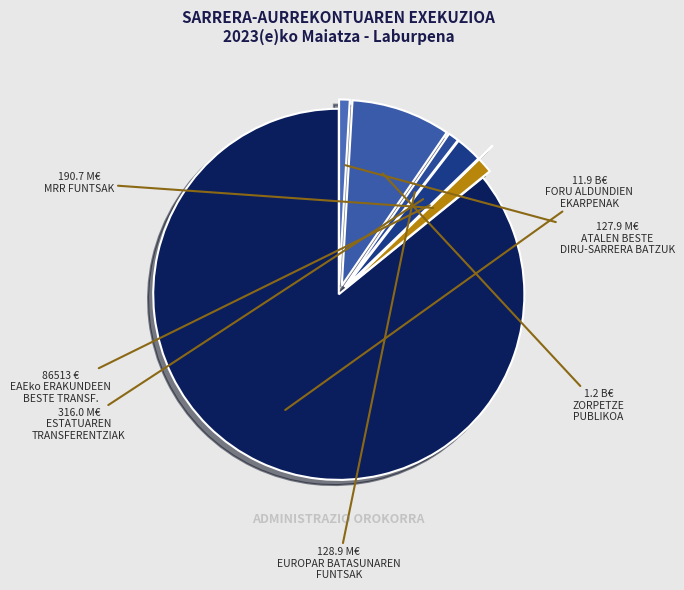

How many slices are in this pie chart?

7